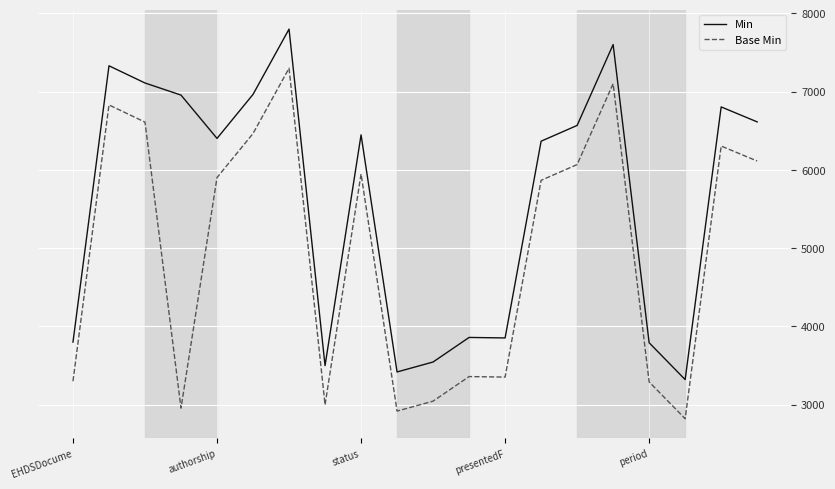

Does the chart have visible grid lines?

Yes